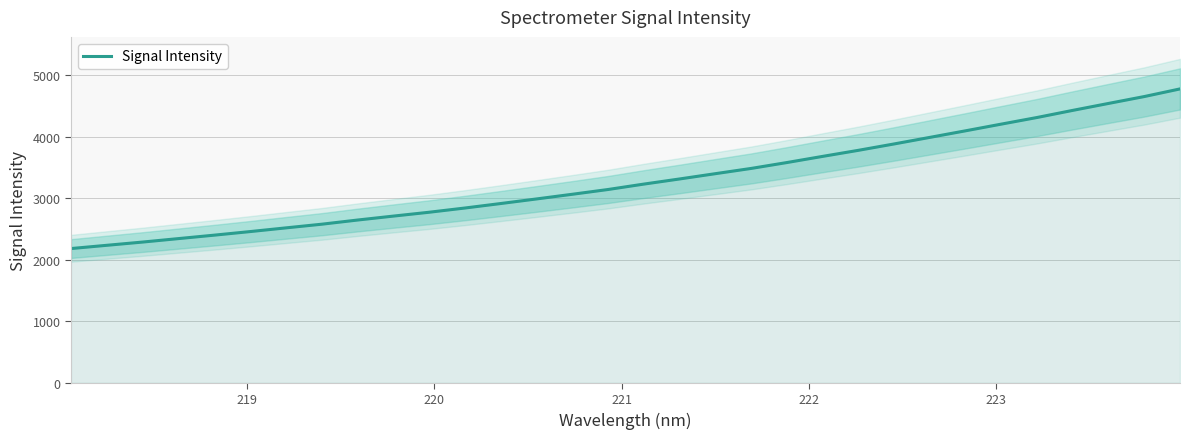

What is the lowest value of the Signal Intensity series?

2181.0